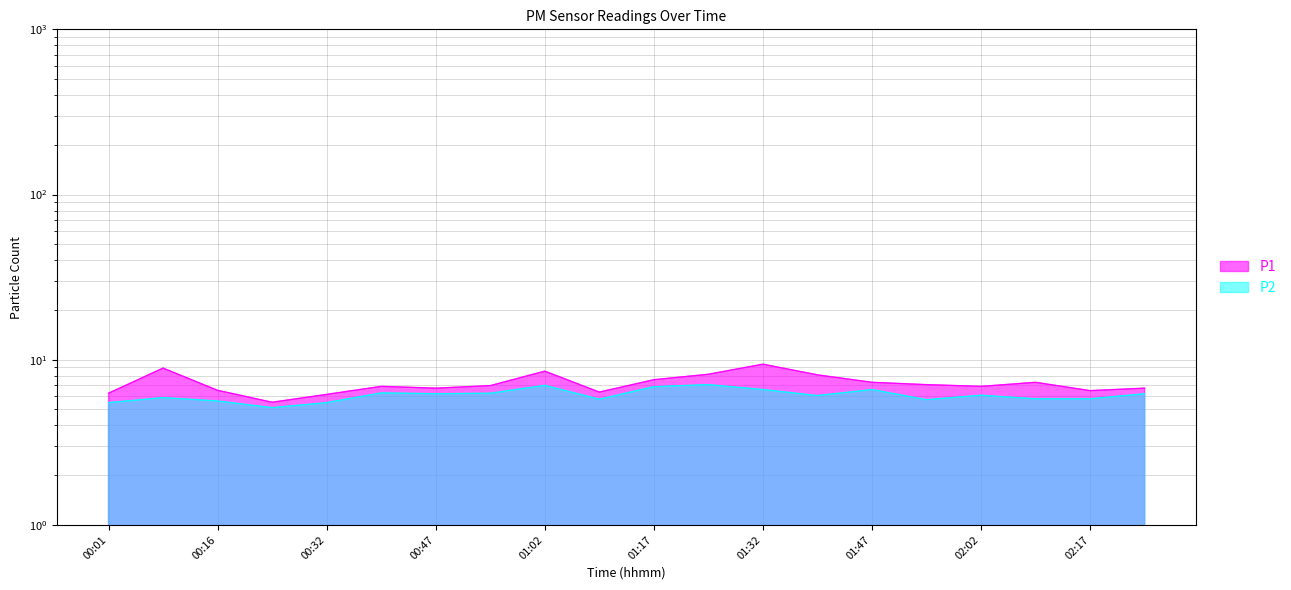

At which category does P2 reach its first local valley?

00:24